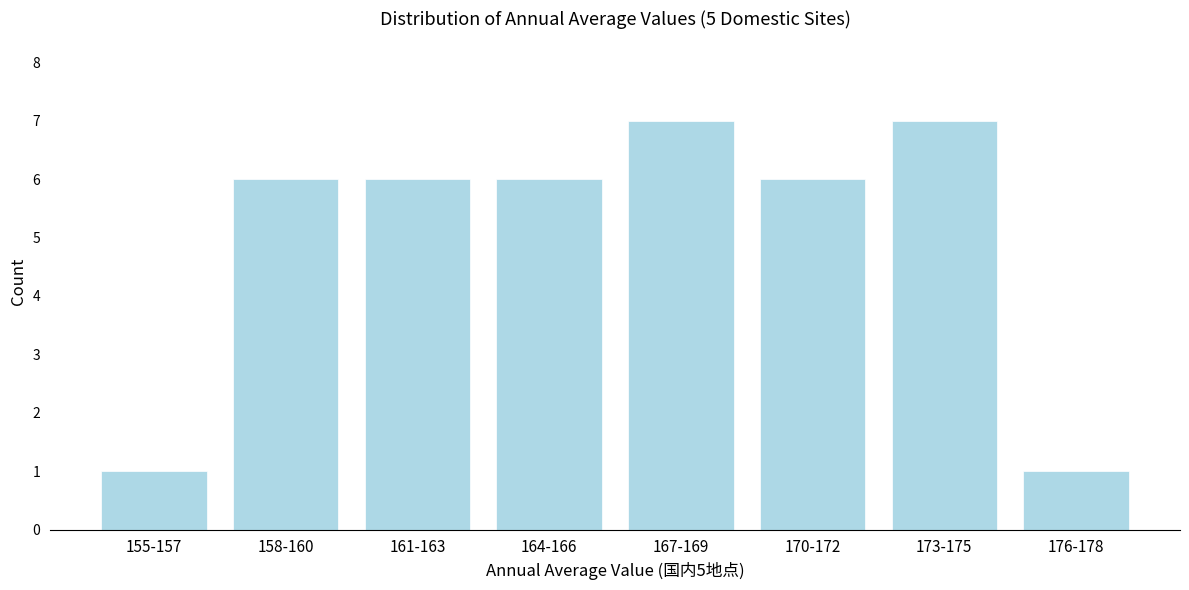

Reading right to left, what are all the values shown in this chart?

1	7	6	7	6	6	6	1